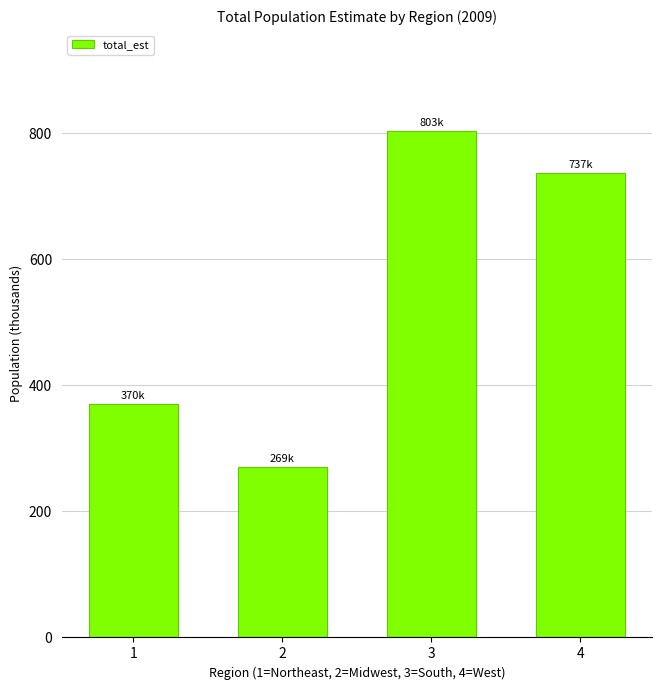

Is it true that the value at 3 is 1172.6?

False